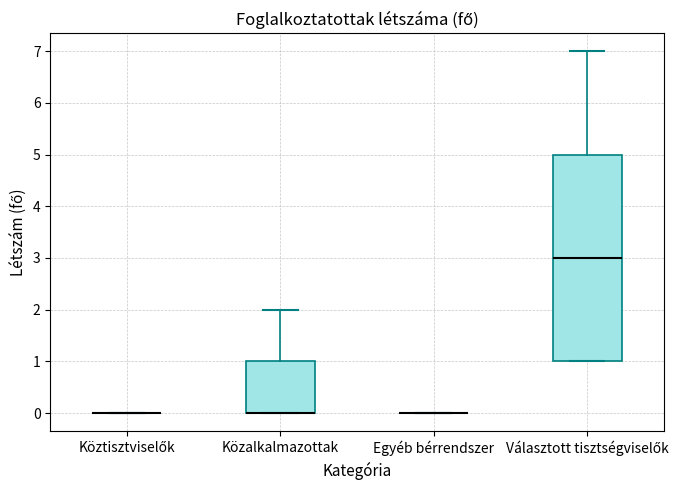

Where does the upper whisker of the box for Közalkalmazottak end on the y-axis? The values are not printed on the chart, so give them approximately, as read against the axis.

2